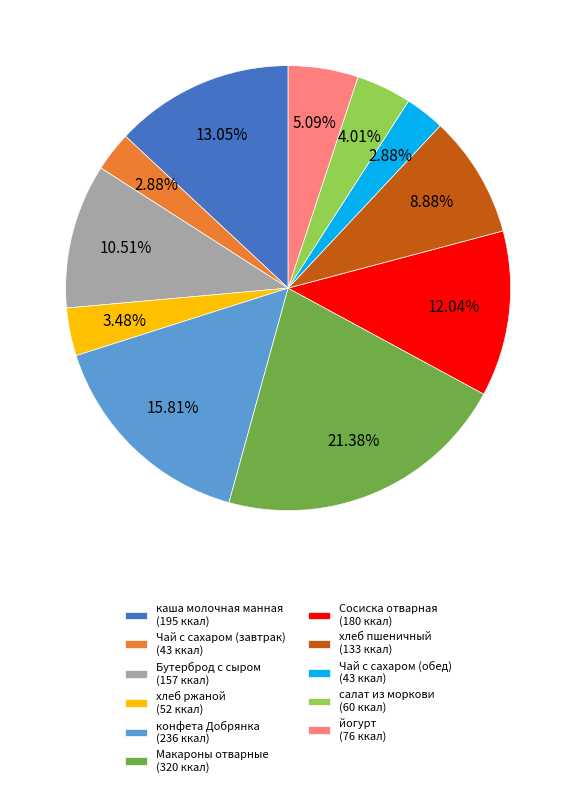

Which has a higher value, Бутерброд с сыром (157 ккал) or Чай с сахаром (завтрак) (43 ккал)?

Бутерброд с сыром (157 ккал)